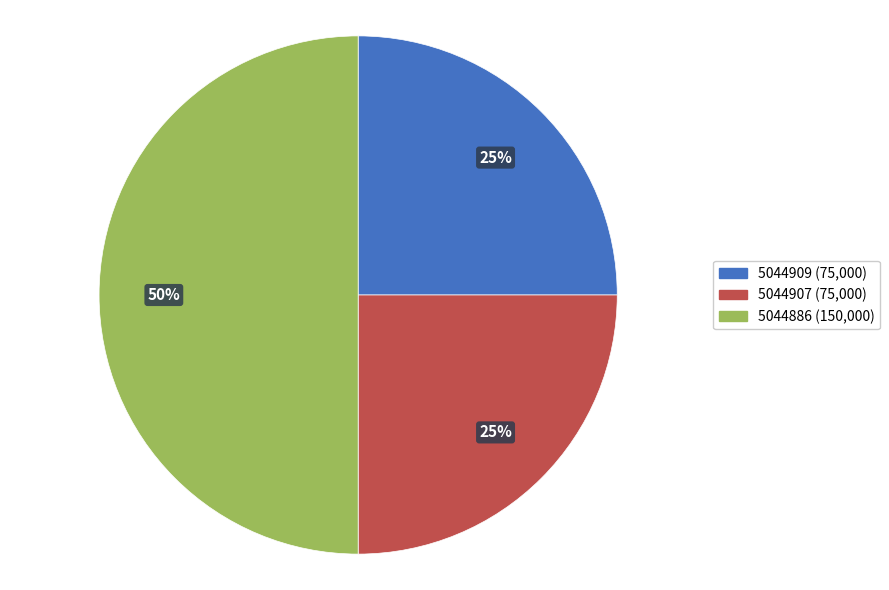

The 5044909 slice represents 25% of the pie. True or false?

True